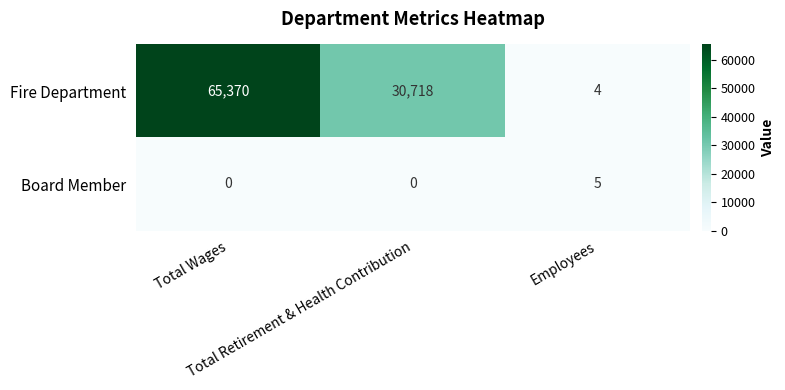

Which series has the largest range (max minus min)?

Fire Department